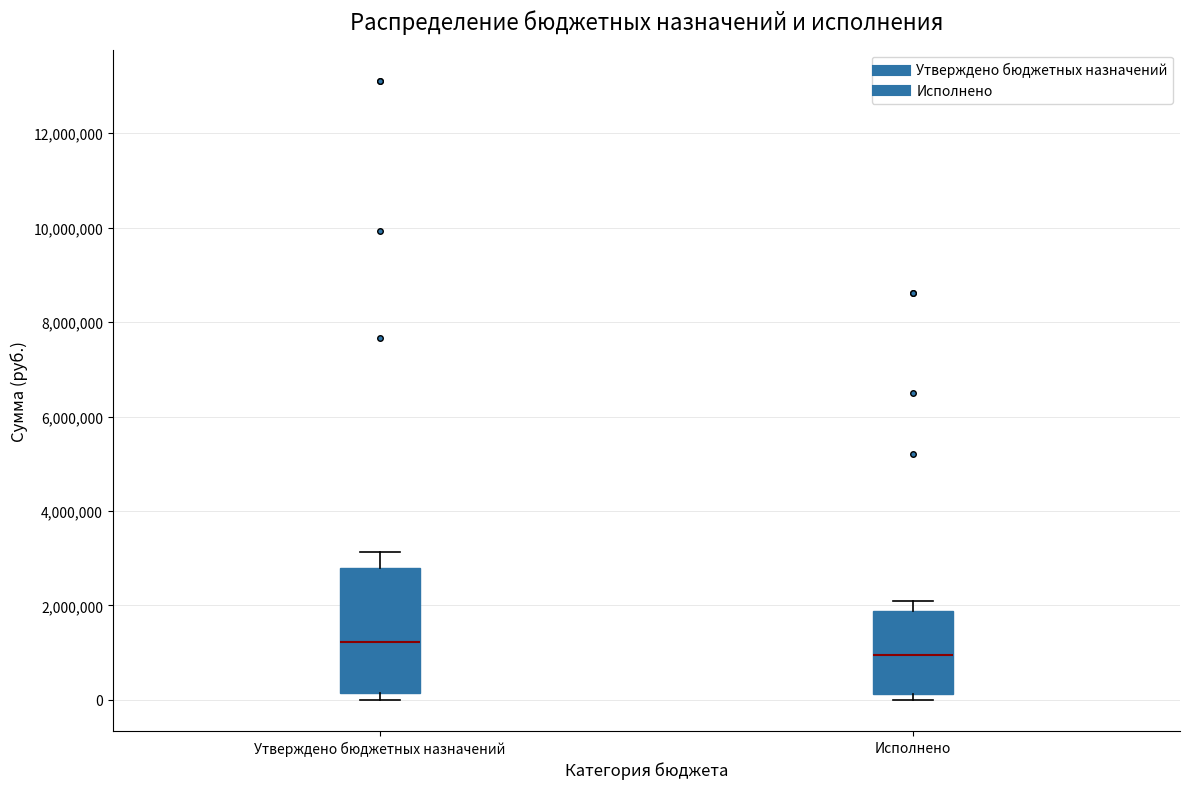

Reading left to right, read every box against the y-axis: the position of its median line, the range the box covers, and the ends of its whiskers. The values are not printed on the chart, so give them approximately, as read against the axis.

Утверждено бюджетных назначений: median 1200000, box 200000 to 2800000, whiskers 0 to 3200000
Исполнено: median 1000000, box 200000 to 1800000, whiskers 0 to 2000000